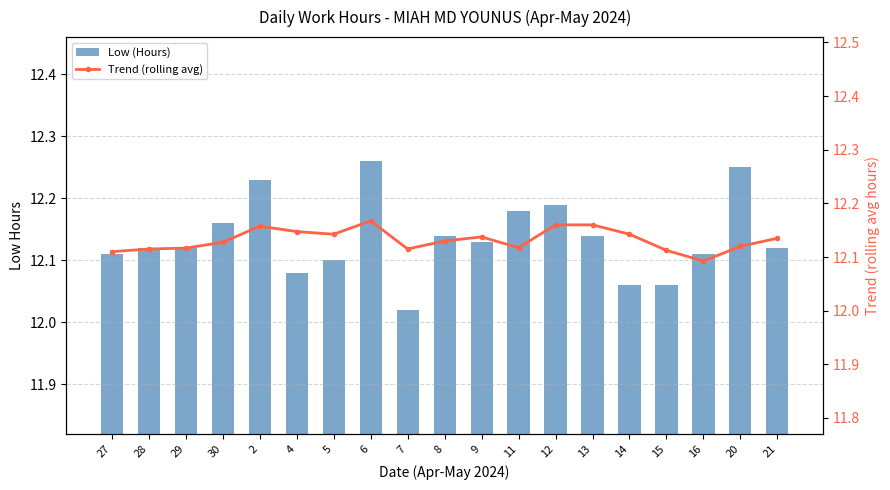

Reading right to left, list all the values displayed in this chart.

Low (Hours): 21=12.1	20=12.2	16=12.1	15=12.1	14=12.1	13=12.1	12=12.2	11=12.2	9=12.1	8=12.1	7=12.0	6=12.3	5=12.1	4=12.1	2=12.2	30=12.2	29=12.1	28=12.1	27=12.1
Trend (rolling avg): 21=12.1	20=12.1	16=12.1	15=12.1	14=12.1	13=12.2	12=12.2	11=12.1	9=12.1	8=12.1	7=12.1	6=12.2	5=12.1	4=12.1	2=12.2	30=12.1	29=12.1	28=12.1	27=12.1